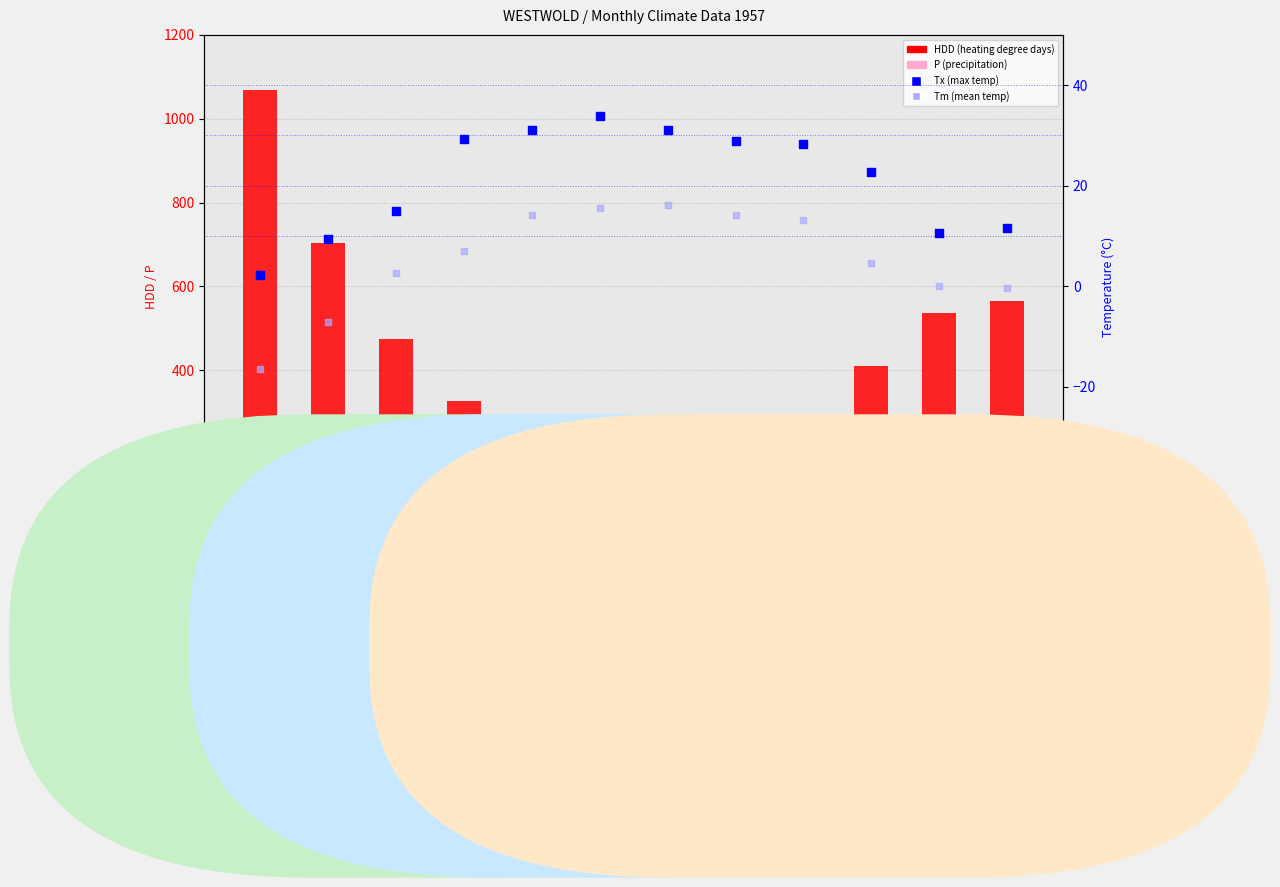

At which category is the sum across all series the highest?

Month 1